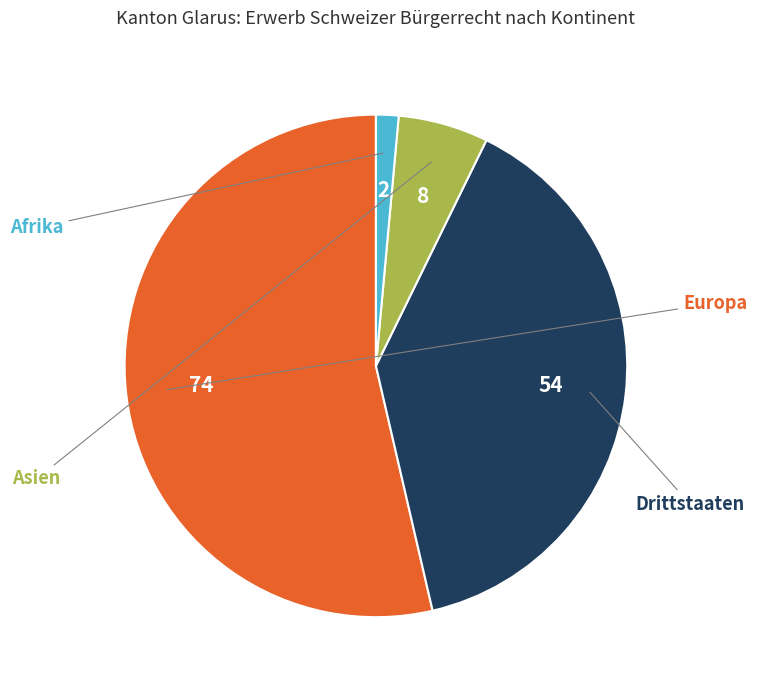

Which category has the smallest portion of the pie?

Afrika